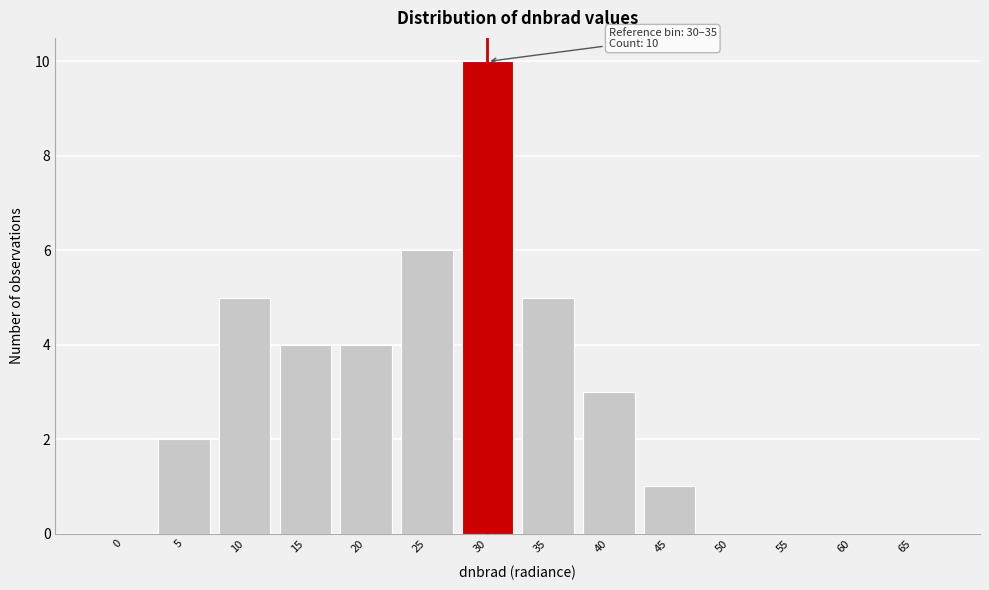

Reading left to right, list all the values displayed in this chart.

0=0	5=2	10=5	15=4	20=4	25=6	30=10	35=5	40=3	45=1	50=0	55=0	60=0	65=0